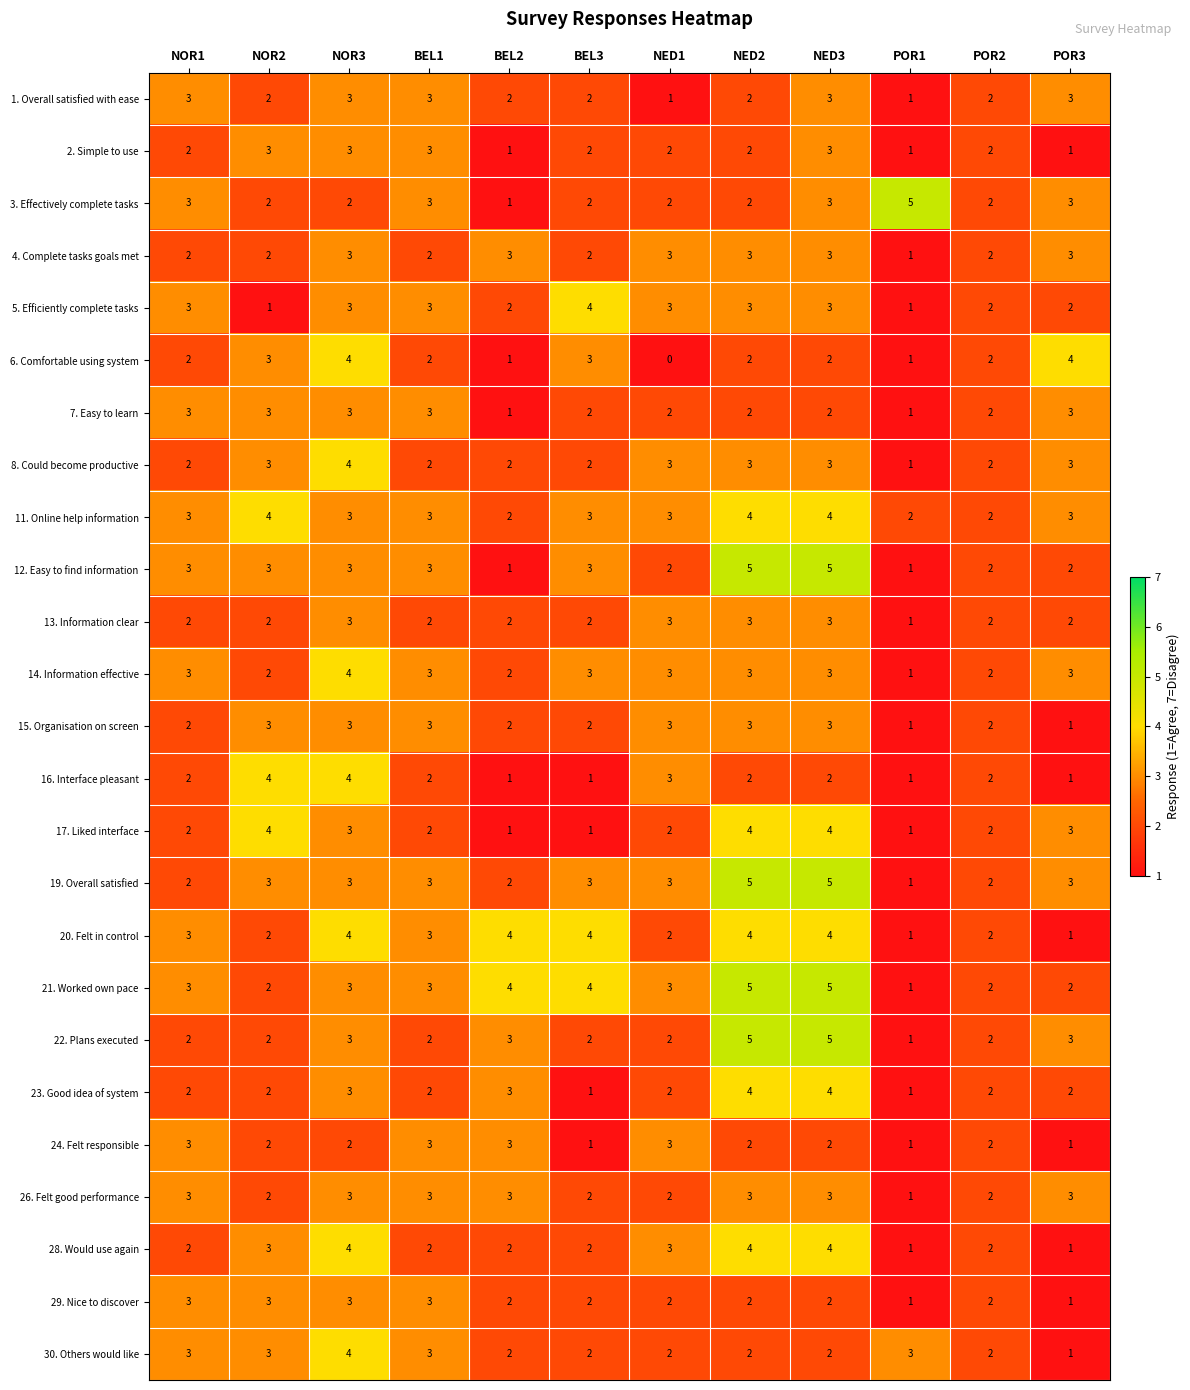

What is the average value of the 20. Felt in control series?

3